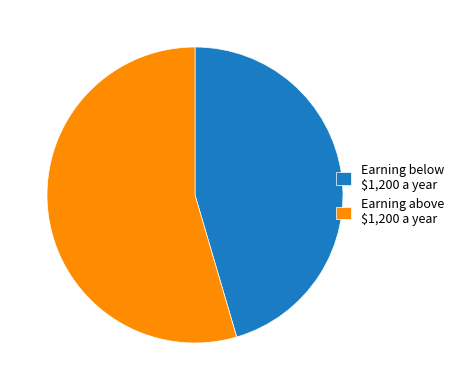

Which slice is the largest?

Earning above $1,200 a year